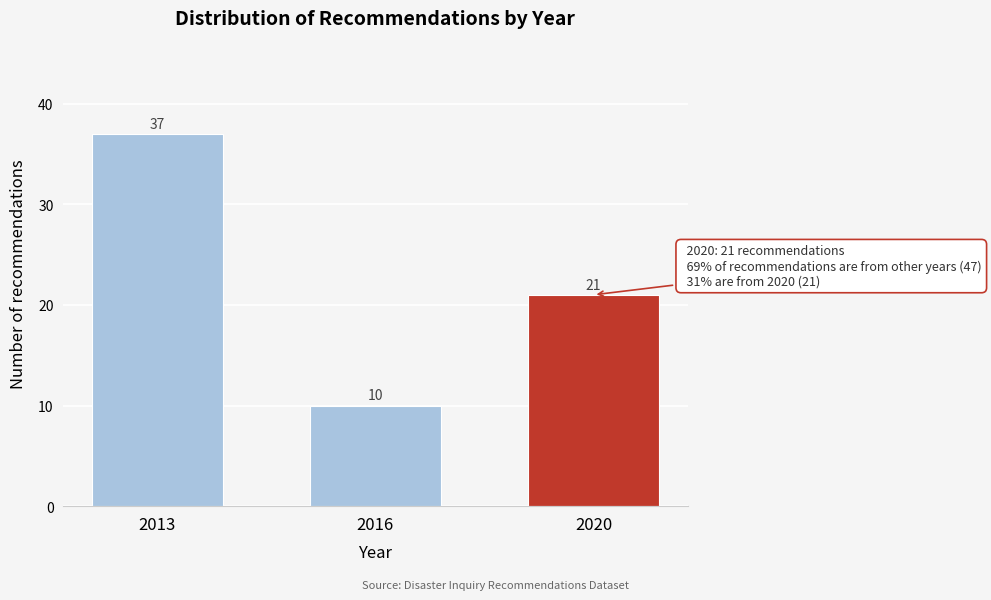

Reading right to left, list all the values displayed in this chart.

21	10	37